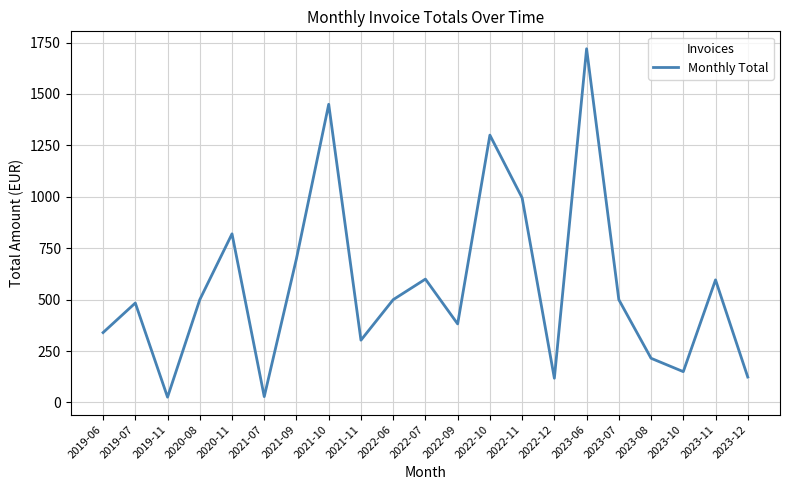

True or false: the data shows 665.3 at 2022-06.

False